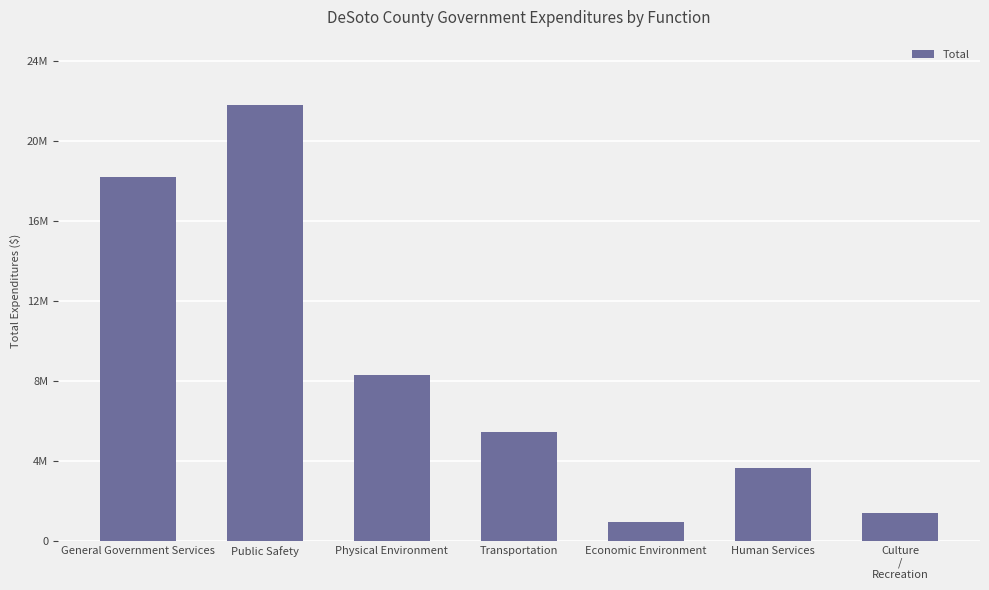

Approximately how many times larger is the value at Economic Environment compared to Physical Environment?

0.1